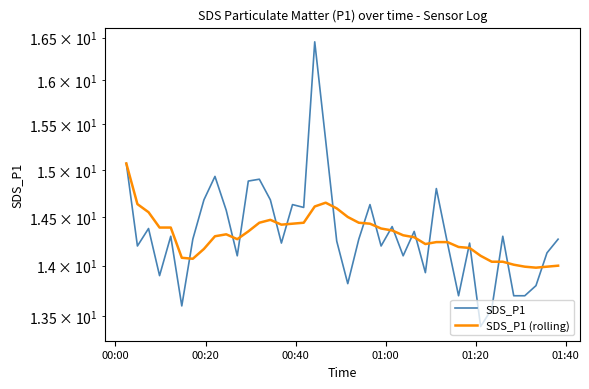

What is the value of the SDS_P1 (rolling) point at the 13th from the left?

14.4